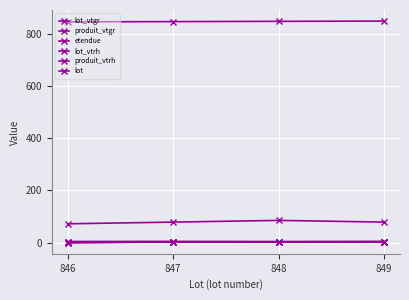

Does the chart have visible grid lines?

Yes